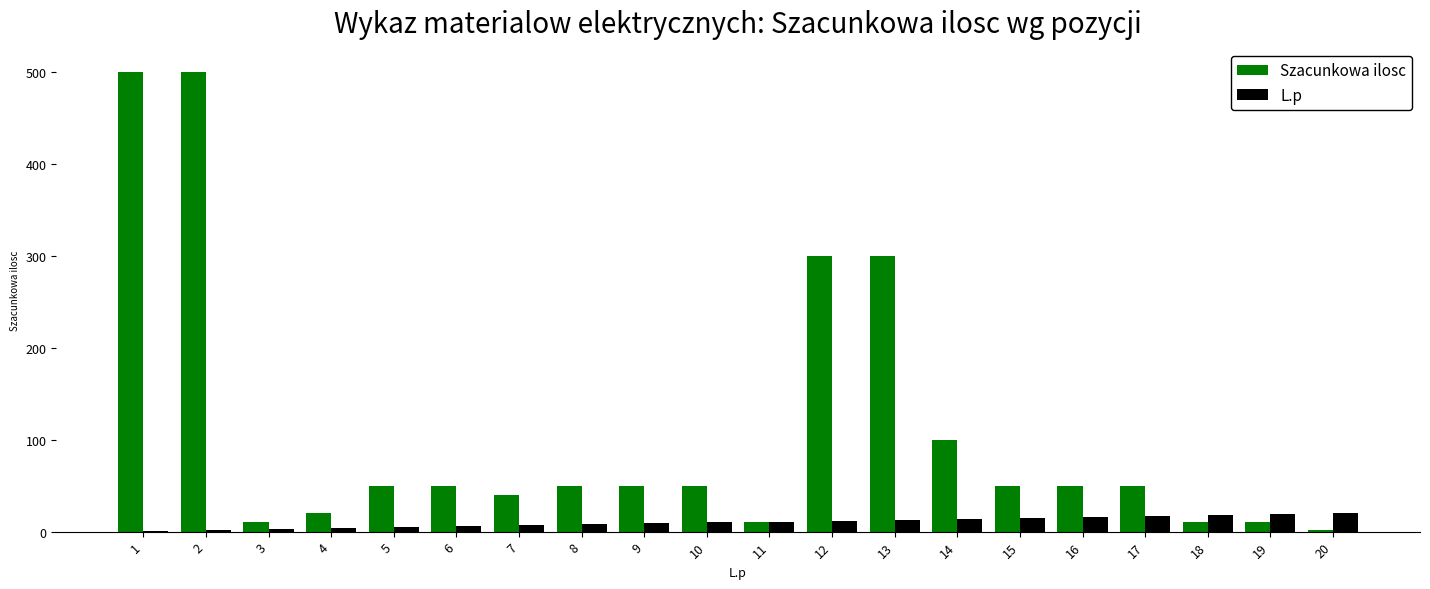

What is the sum of the Szacunkowa ilosc values at 14 and 5?

150